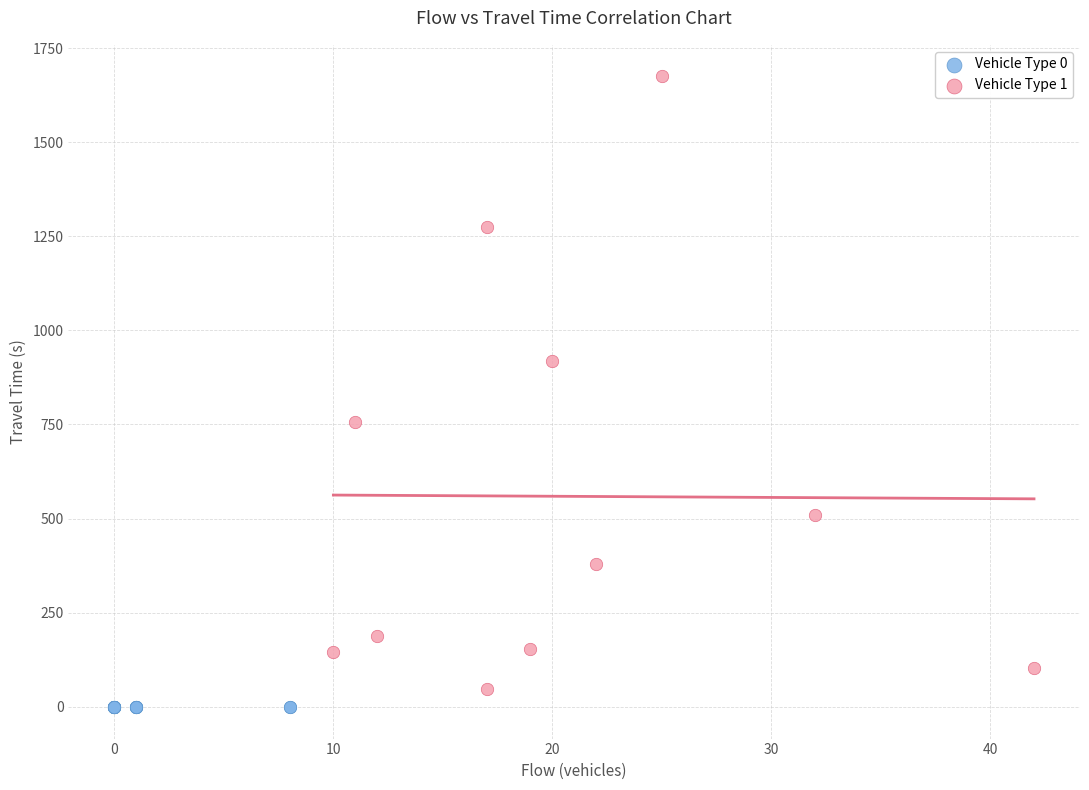

Which series contains the lowest Y value?

Vehicle Type 0